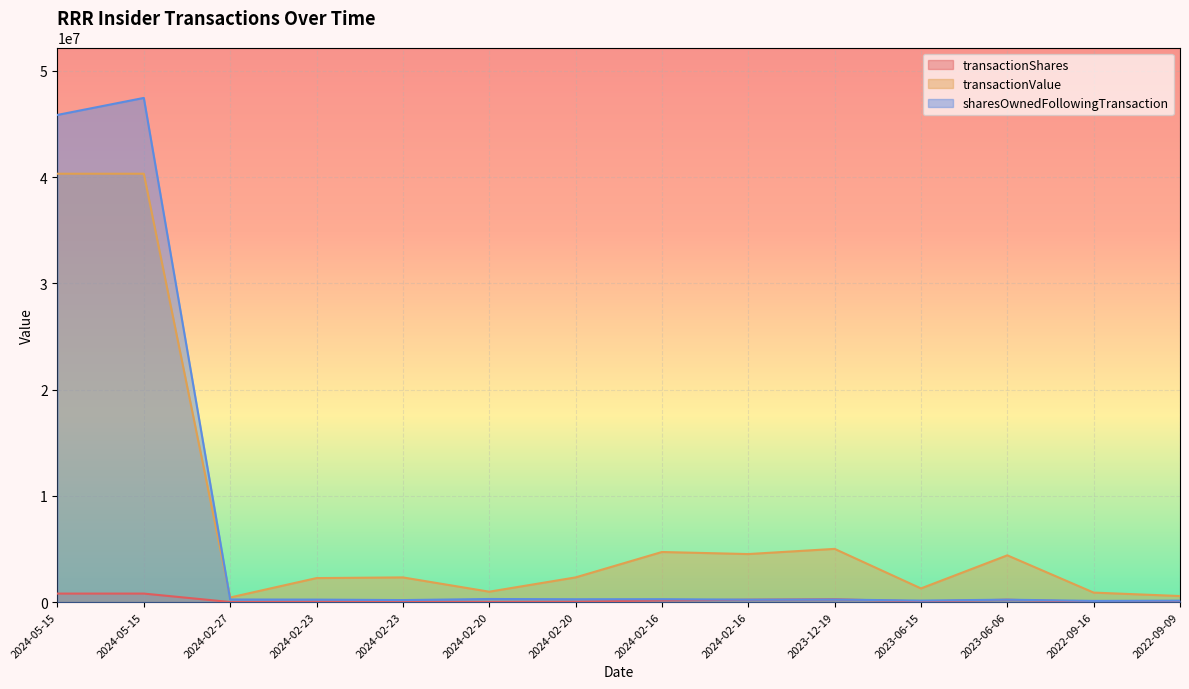

Reading left to right, what are all the values shown in this chart?

transactionShares: 800000	800000	7520	38781	39559	16572	39559	156429	220690	262832	64260	220317	22663	31000
transactionValue: 40312000	40312000	434234	2258664	2322355	977329	2322355	4713206	4519731	5006950	1284557	4399730	893149	568850
sharesOwnedFollowingTransaction: 45847301	47447301	243808	234192	188767	289545	267885	272973	228326	240154	141721	226672	111214	133877